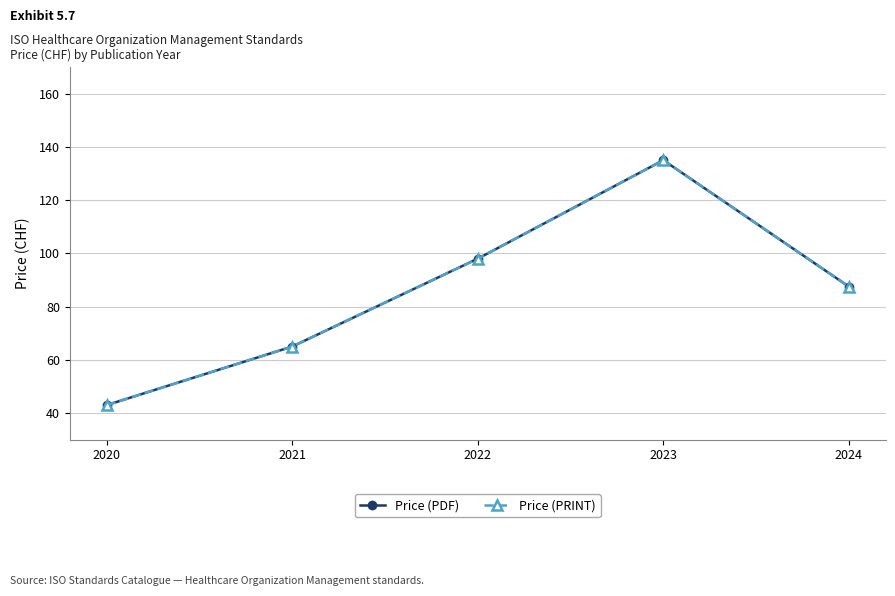

The value of Price (PRINT) at 2020 is 43.0. True or false?

True